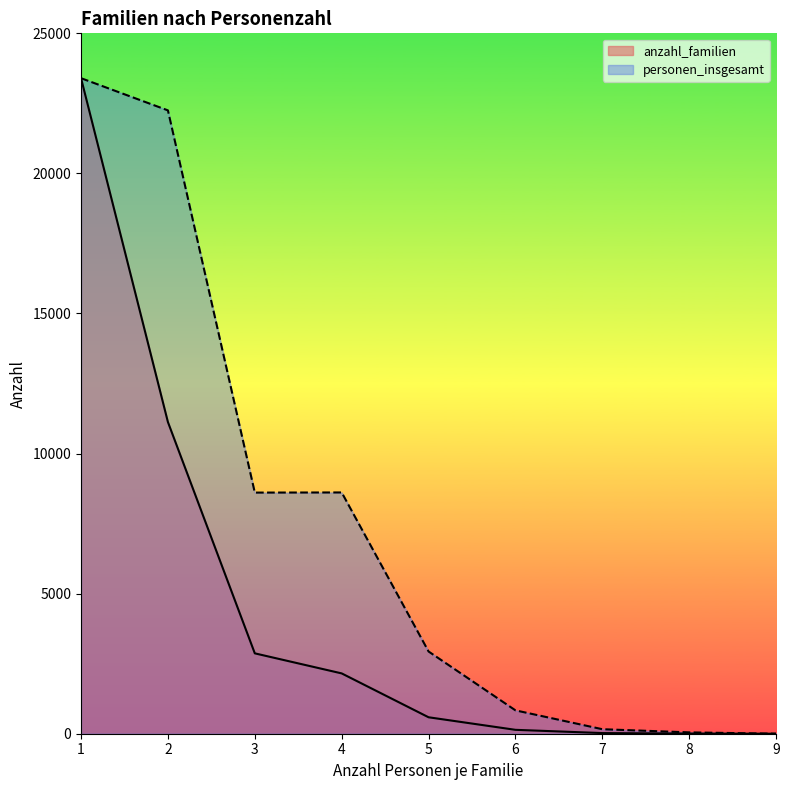

Where does the anzahl_familien series first go above 587?

1